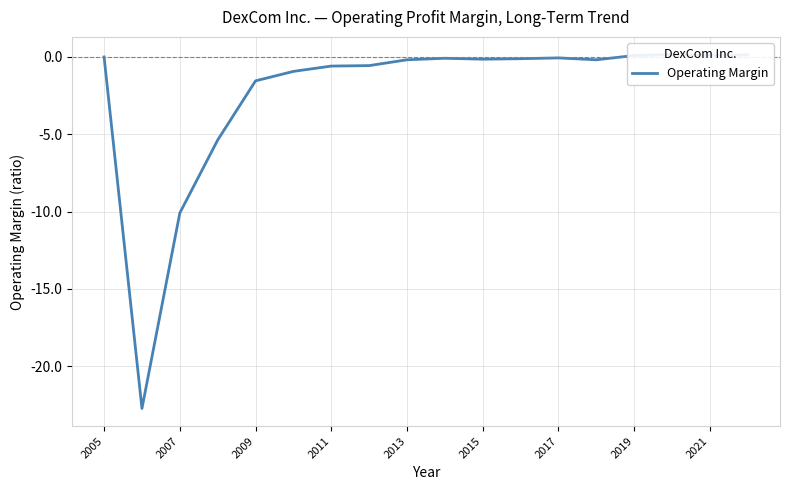

How many points are higher than both their immediate neighbors (excluding endpoints)?

3